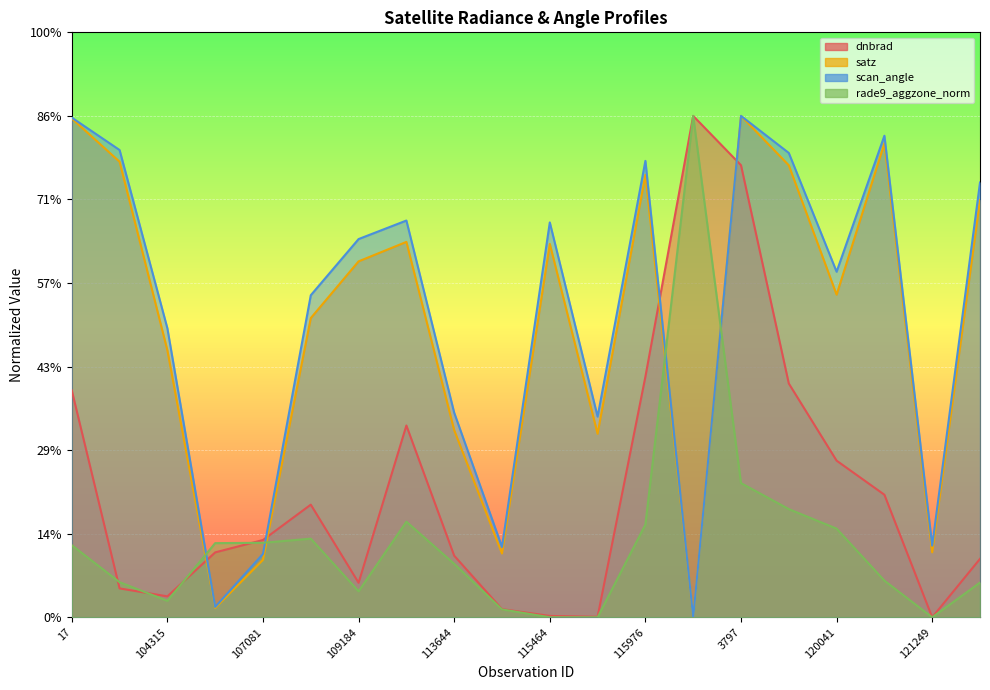

How many lines are shown in the chart?

4